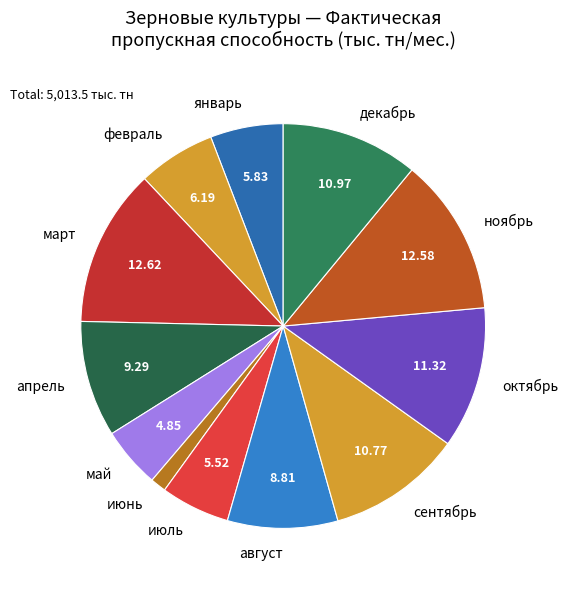

Is the sum of февраль and август greater than half?

No